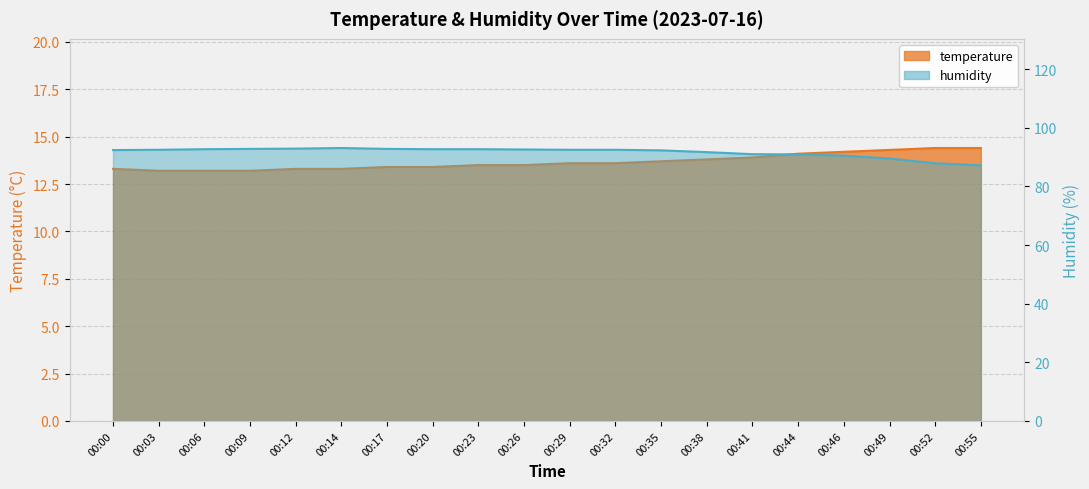

The value of temperature at 00:06 is 6.9. True or false?

False